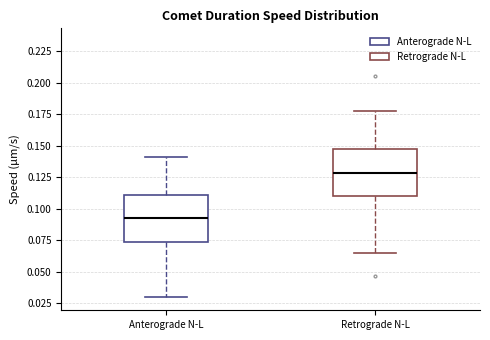

Where does the upper whisker of the box for Retrograde N-L end on the y-axis? The values are not printed on the chart, so give them approximately, as read against the axis.

0.180